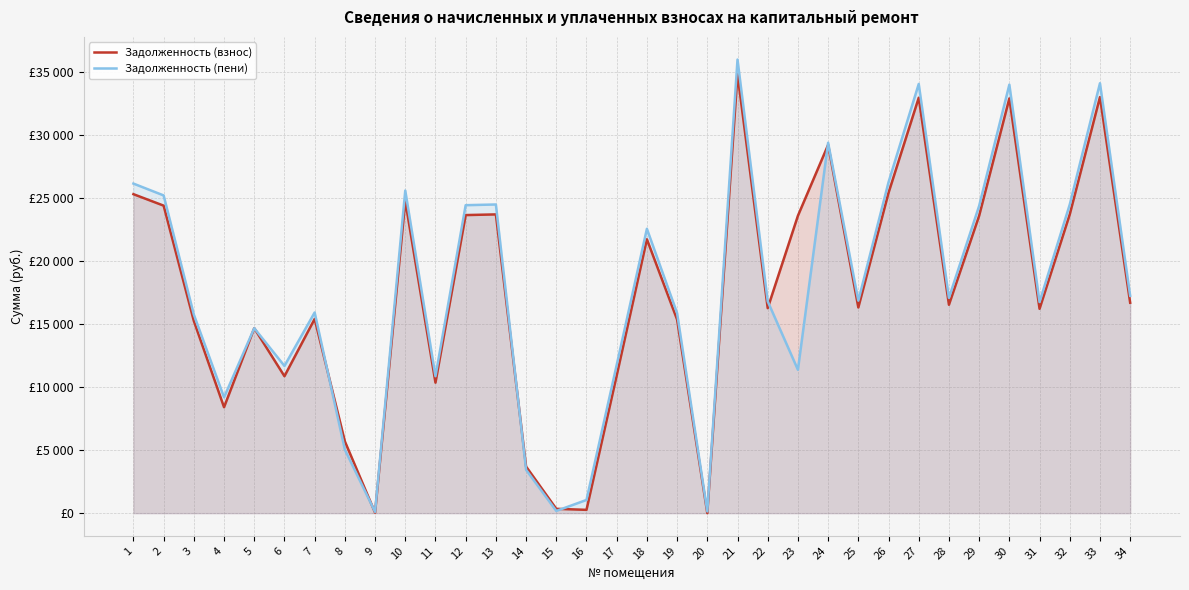

Which label corresponds to the largest value in the chart?

21